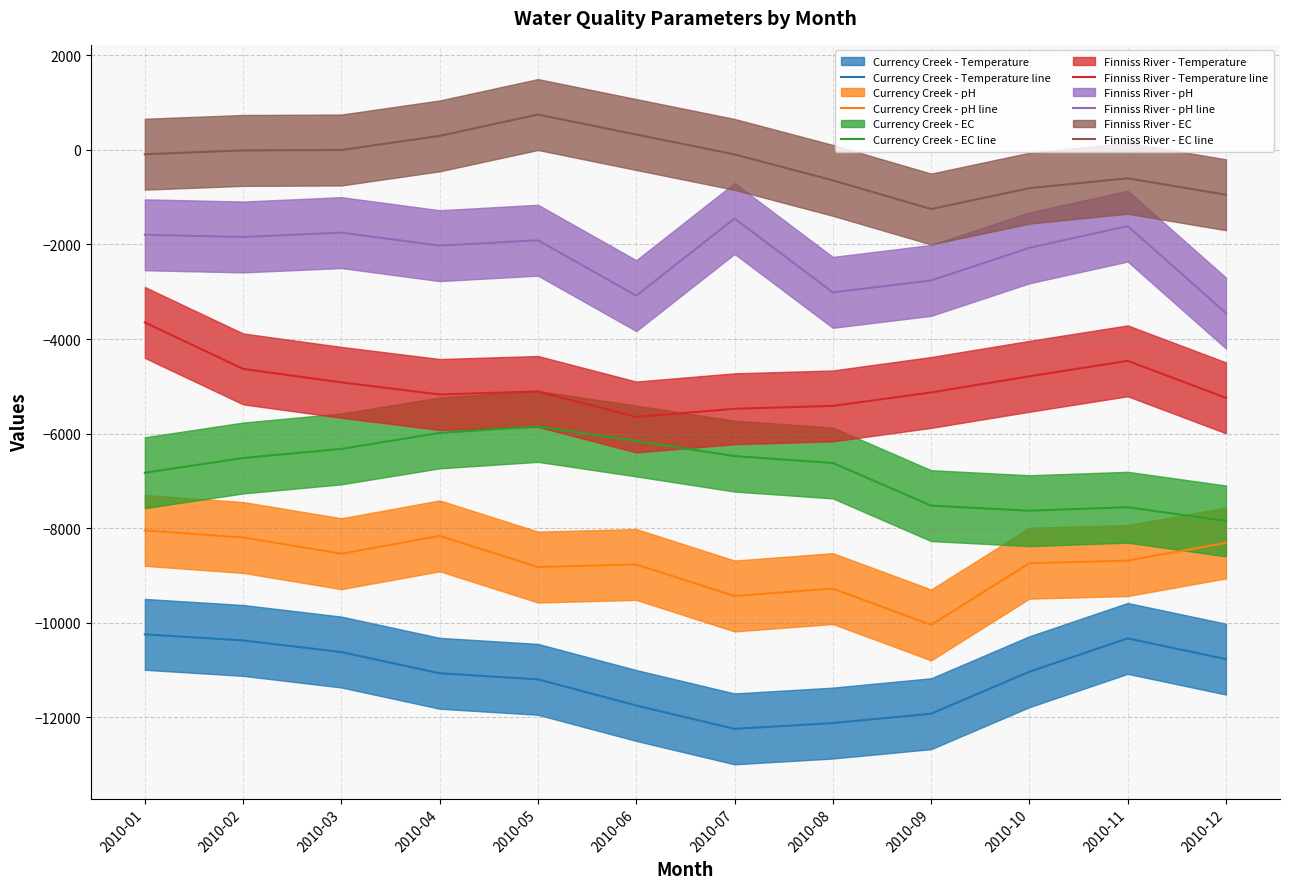

Where is Currency Creek - pH line nearest to the value -9050?

2010-05